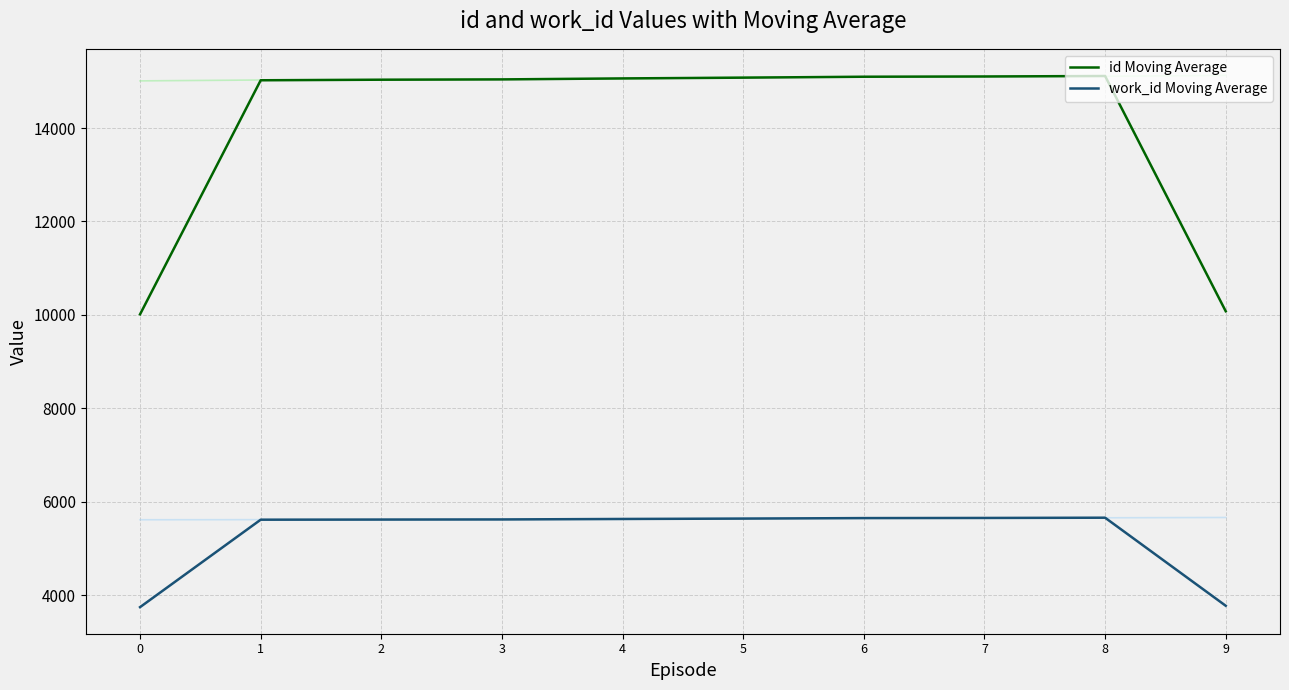

What are all the series names shown in the legend?

id Moving Average, work_id Moving Average